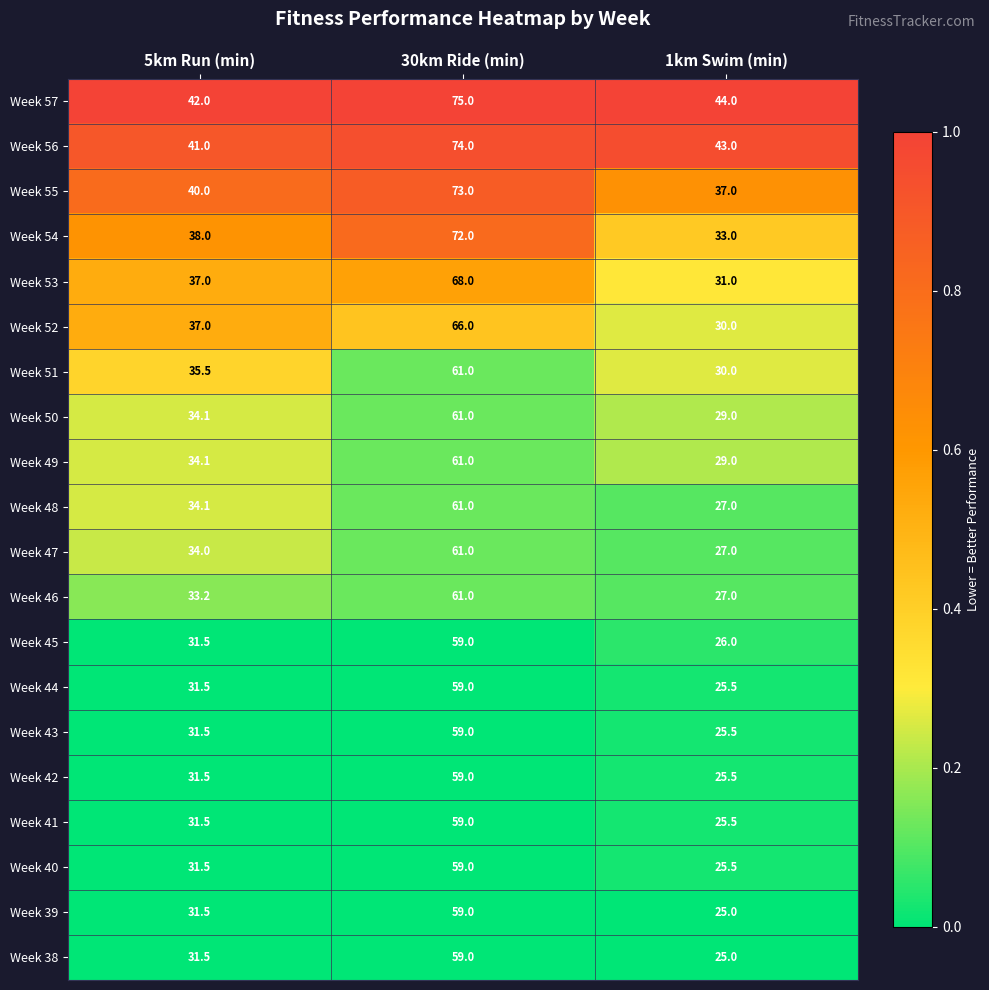

What is the total value across all series at 1km Swim (min)?

590.5